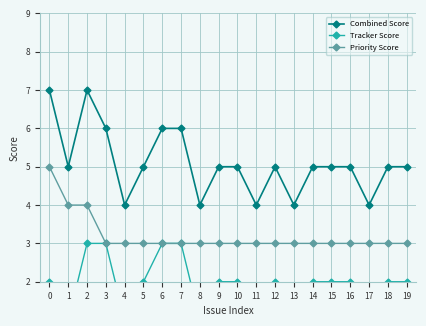

What is the sum of the Priority Score values at 10 and 7?

6